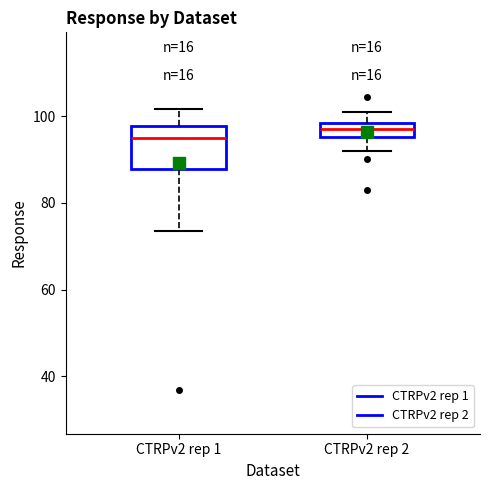

Reading left to right, transcribe this box plot: for each box, give where its median line is, the range the box spans, and where its two whiskers end, as read against the y-axis. The values are not printed on the chart, so give them approximately, as read against the axis.

CTRPv2 rep 1: median 94, box 88 to 98, whiskers 74 to 102
CTRPv2 rep 2: median 98 (inside the box), box 96 to 98, whiskers 92 to 102